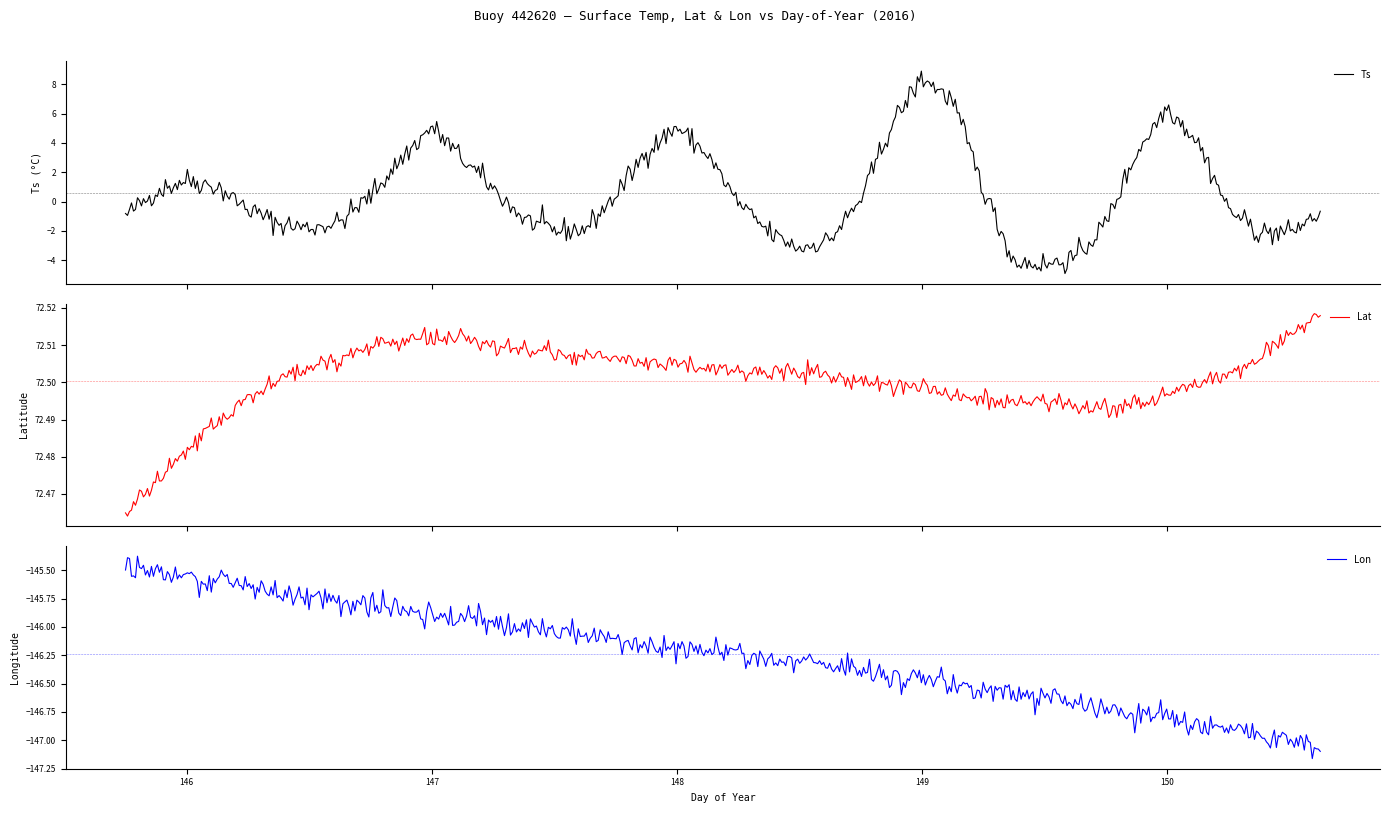

What is the label of the 16th point from the right?

148.75